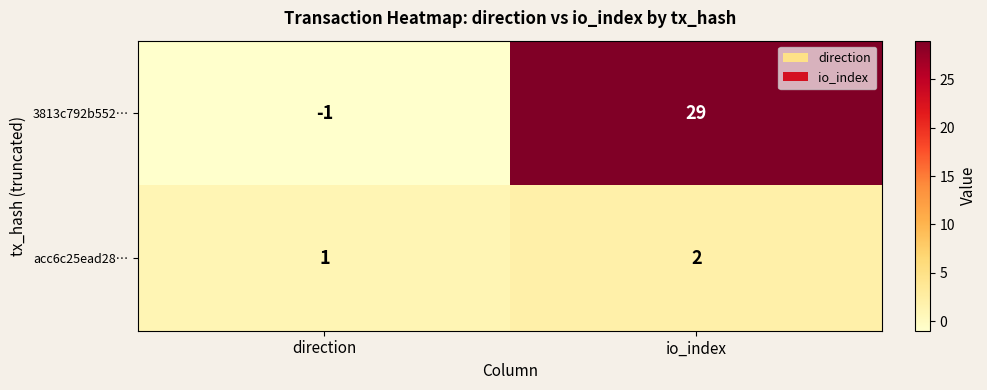

What is the sum of all 3813c792b552… values?

28